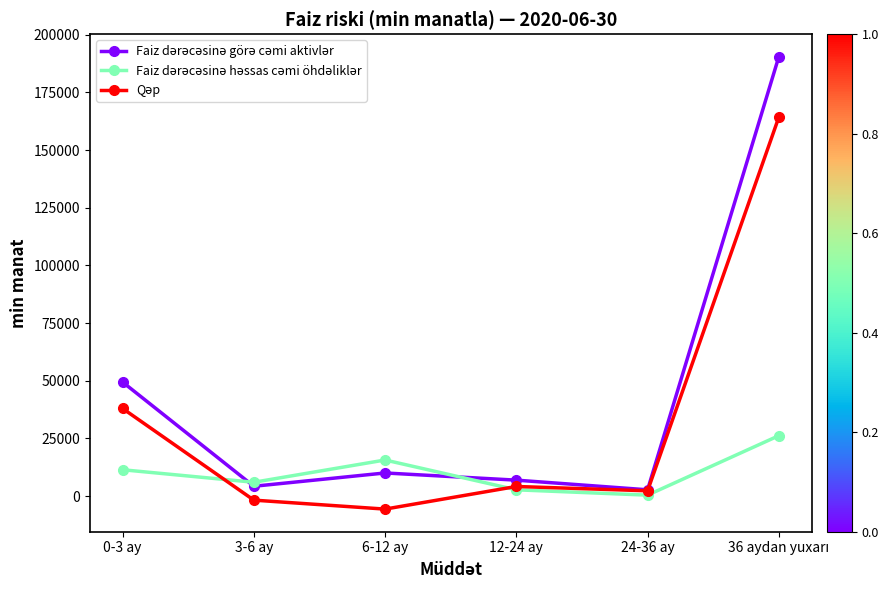

What is the greatest value displayed?

190472.1